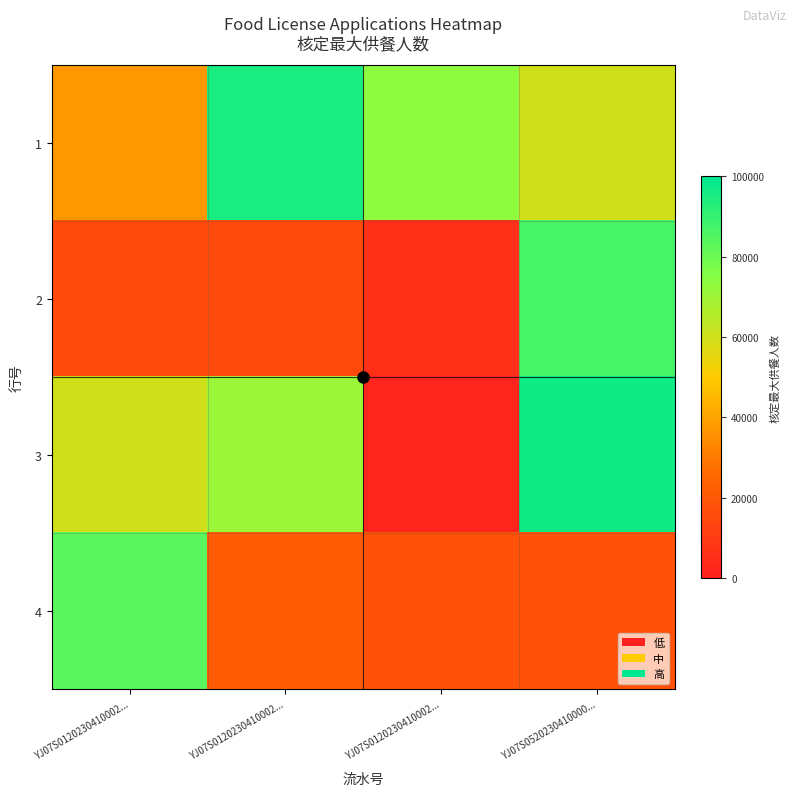

Which series has the largest total across all categories?

1